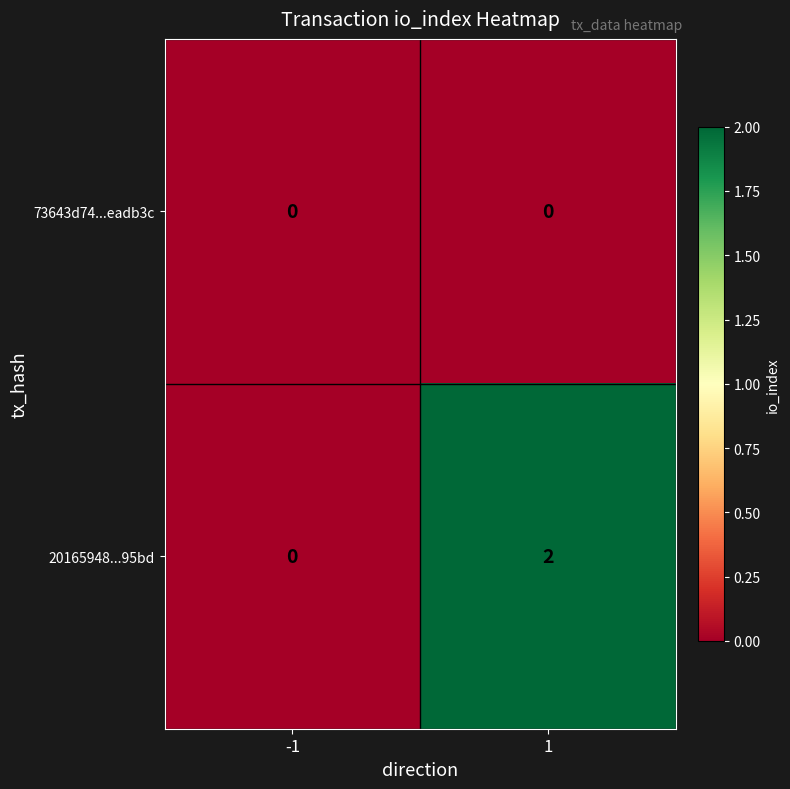

Reading left to right, what are all the values shown in this chart?

73643d74...eadb3c: -1=0	1=0
20165948...95bd: -1=0	1=2